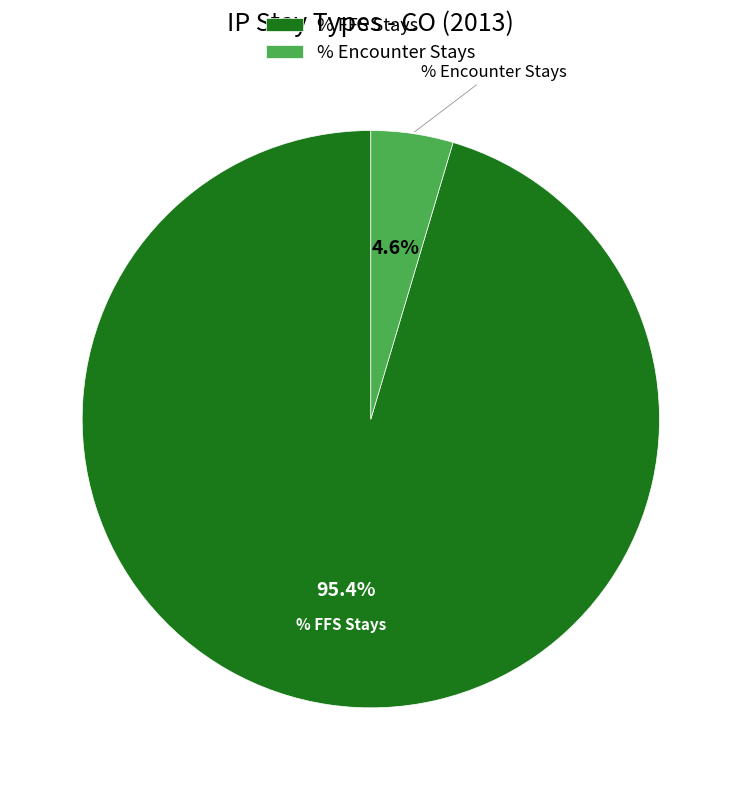

Rank the categories by value from highest to lowest.

% FFS Stays, % Encounter Stays